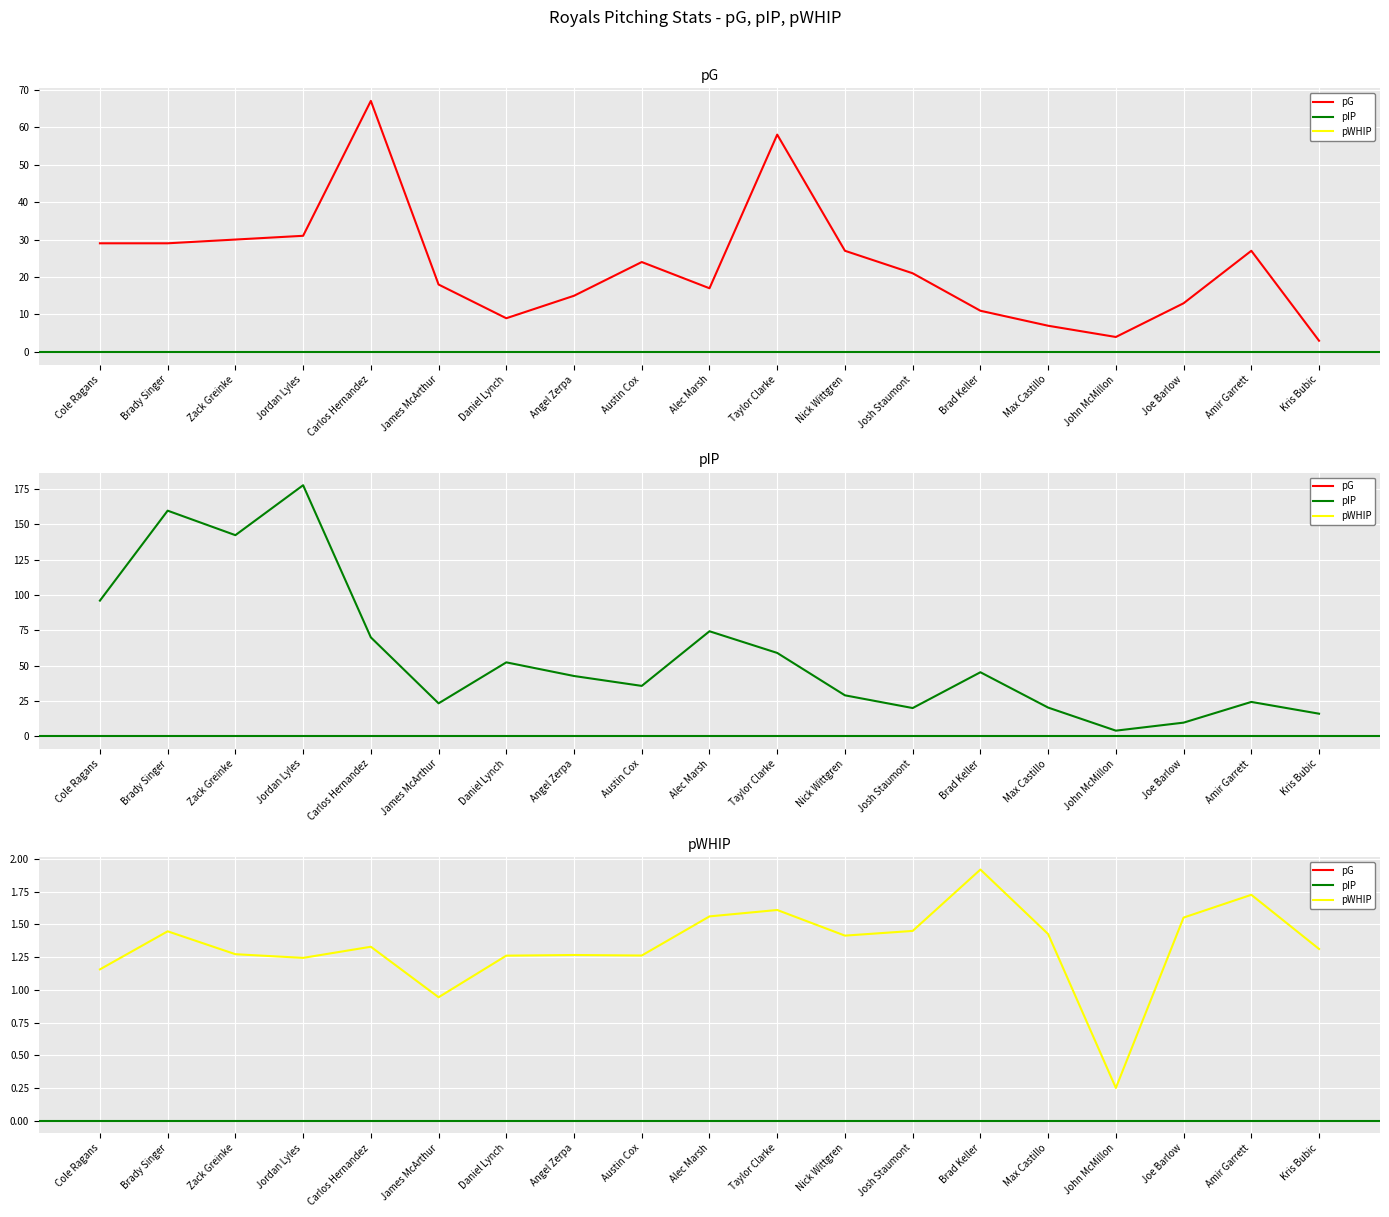

What is the difference between the pG values at Taylor Clarke and Alec Marsh?

41.0